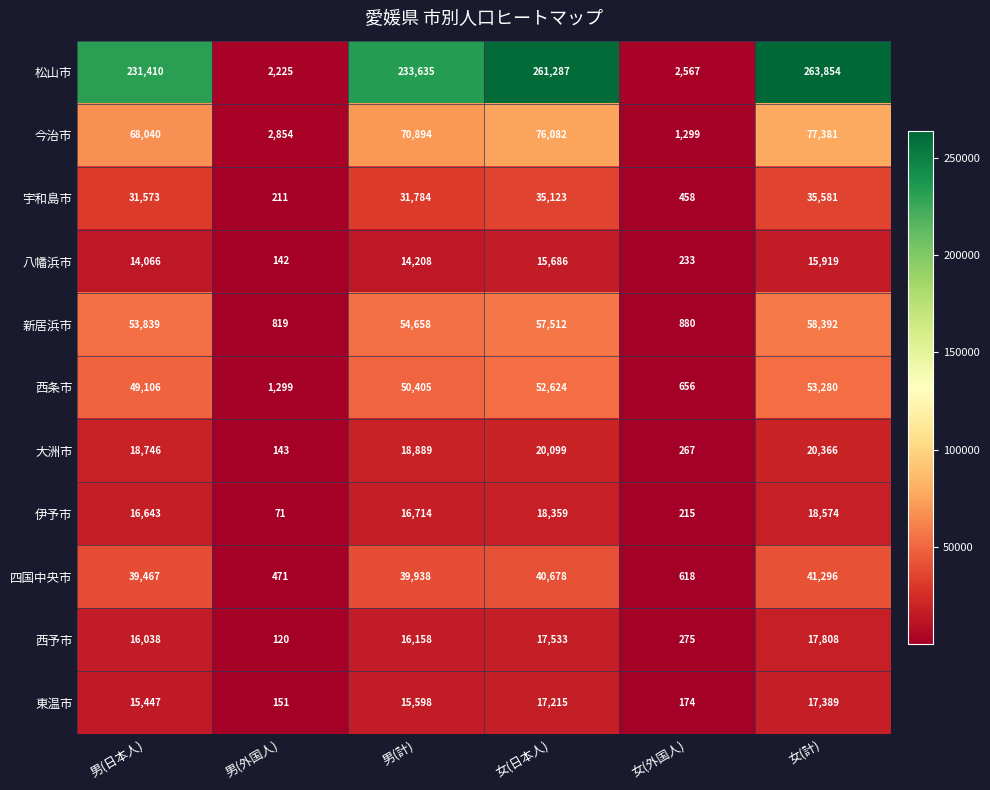

What is the approximate value of 伊予市 at 女(計)?

18574